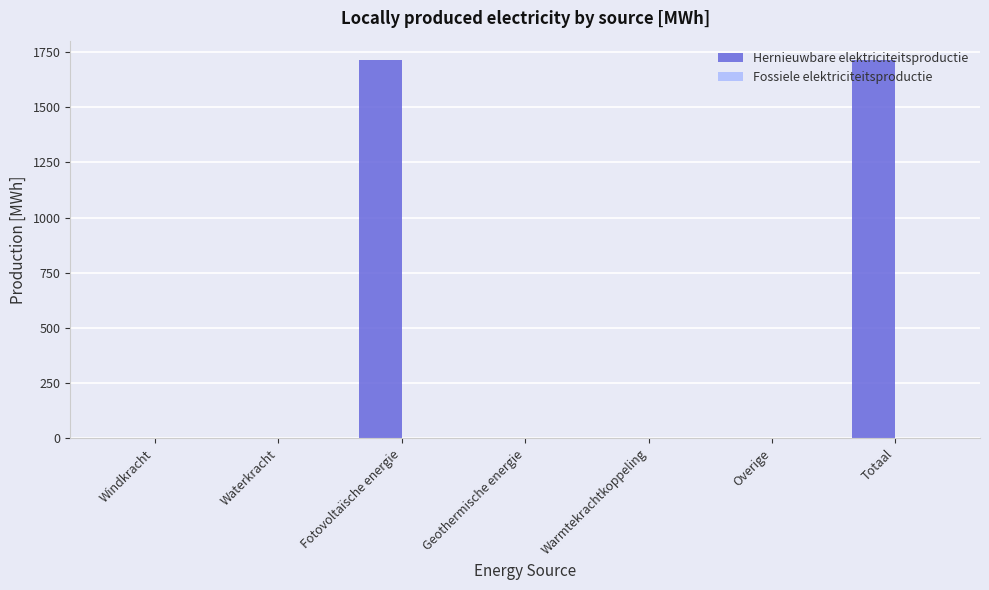

Is it true that the value at Fotovoltaïsche energie is 445.4?

False